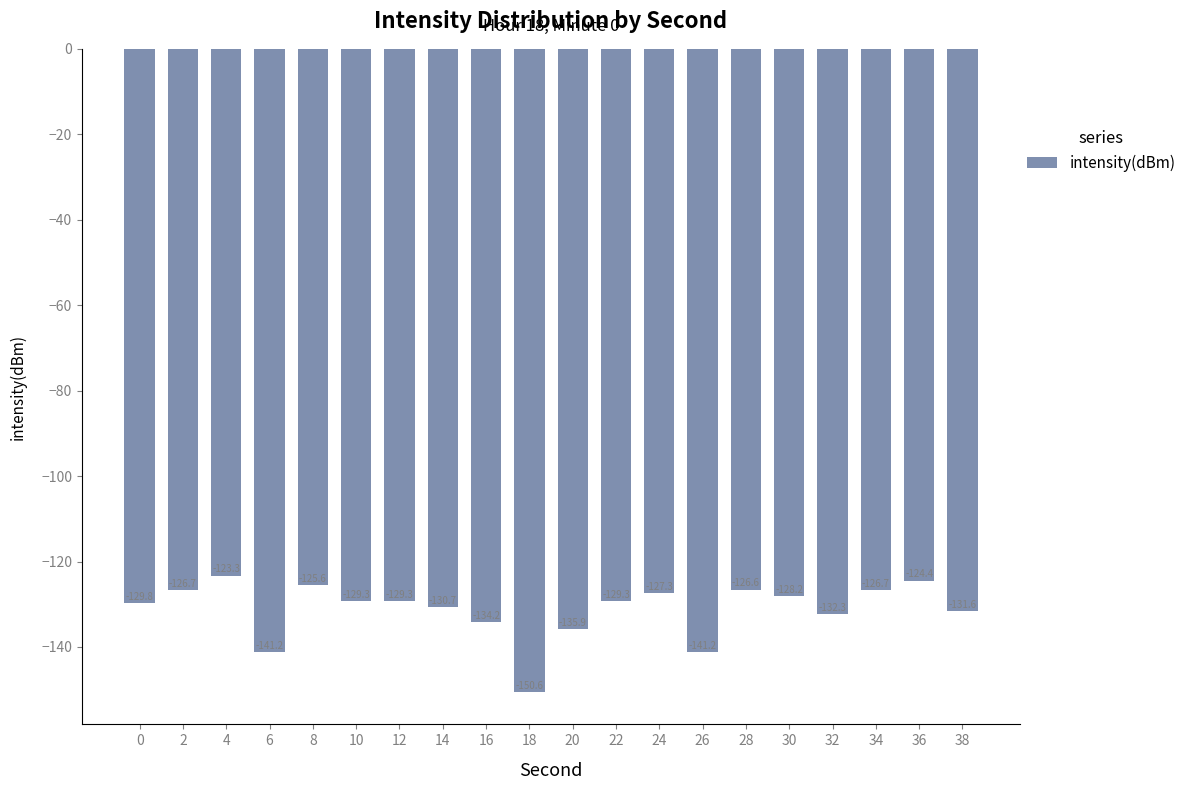

The value at 24 is -212.1. True or false?

False